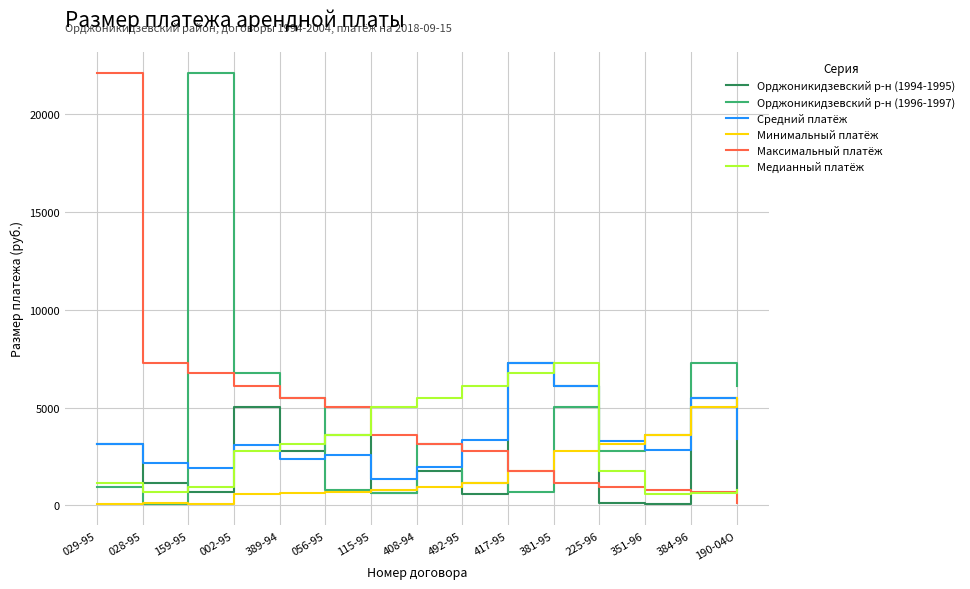

What is the spread (max minus min) of values at 381-95?

6099.1